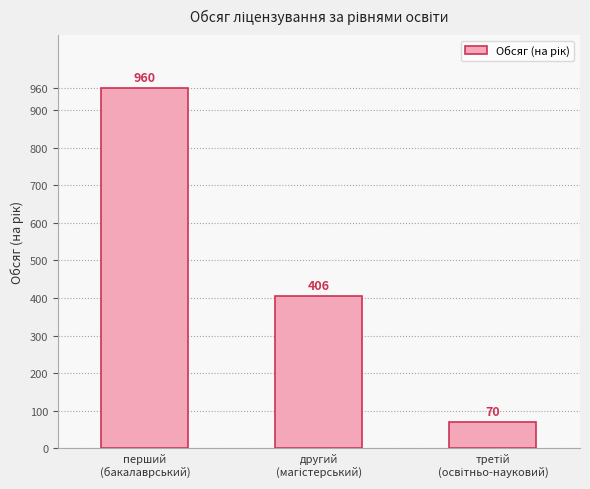

Reading left to right, list all the values displayed in this chart.

960	406	70